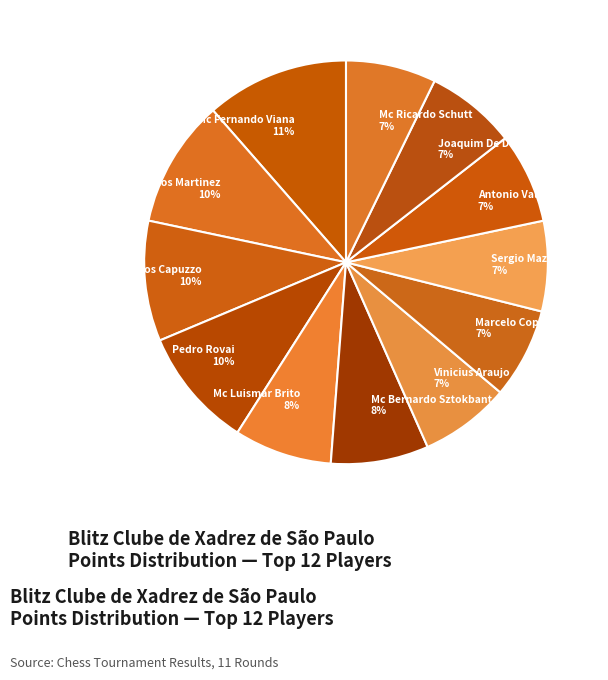

Combined, do Antonio Vallejos 7% and Mc Fernando Viana 11% account for over 50%?

No